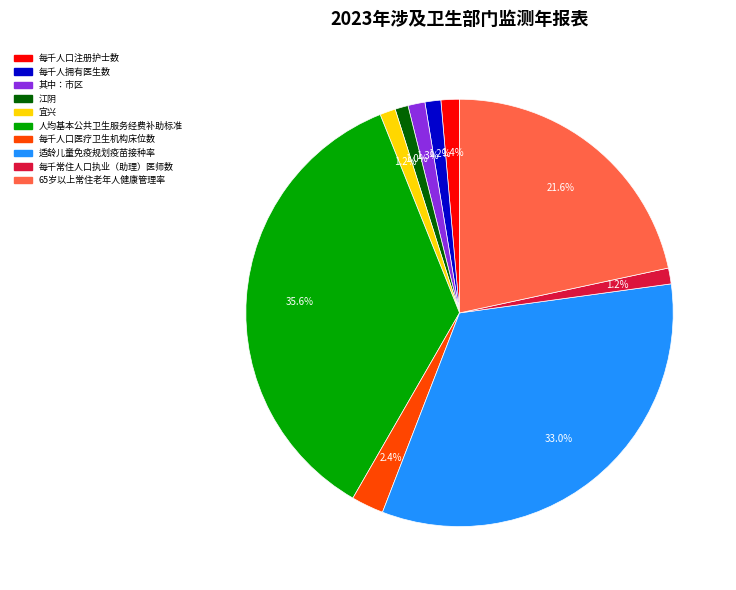

How many slices are in this pie chart?

10